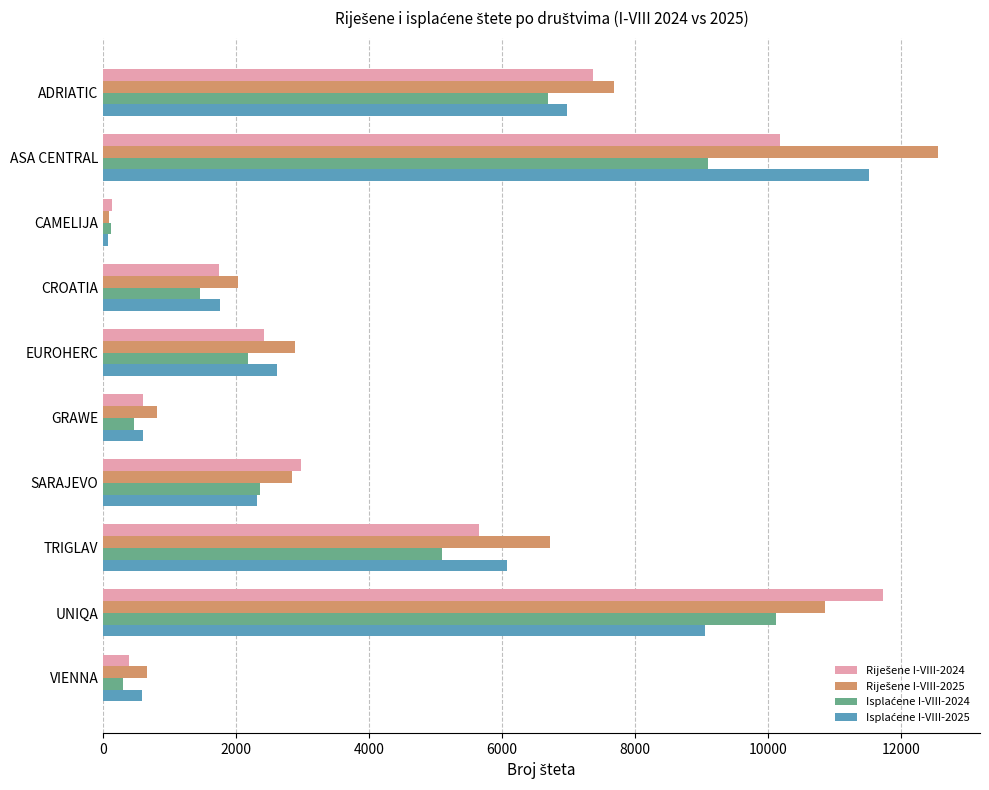

What is the greatest value displayed?

12557